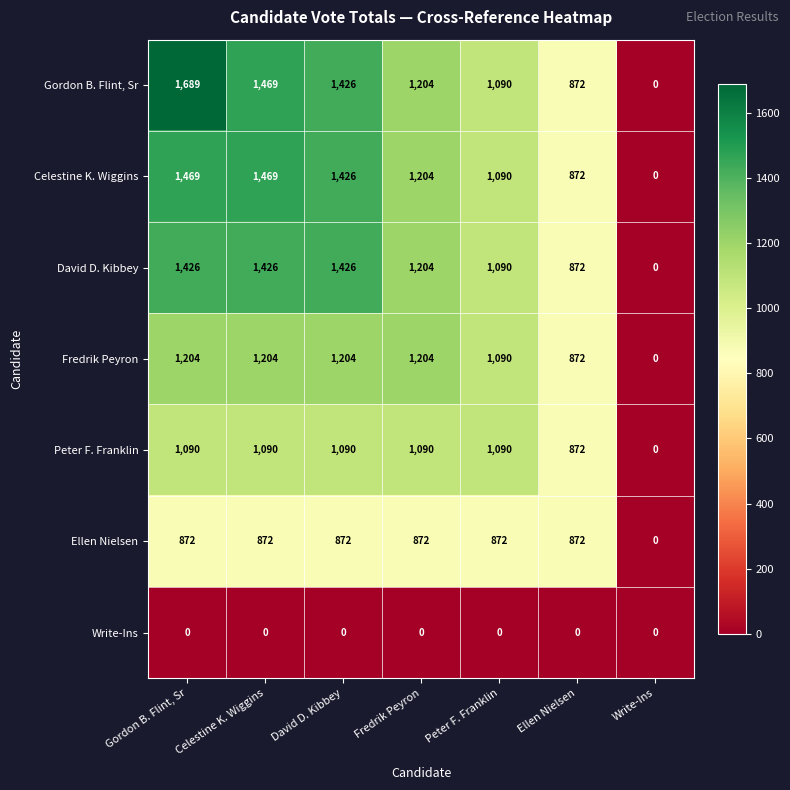

What is the difference between the highest and lowest values at Gordon B. Flint, Sr?

1689